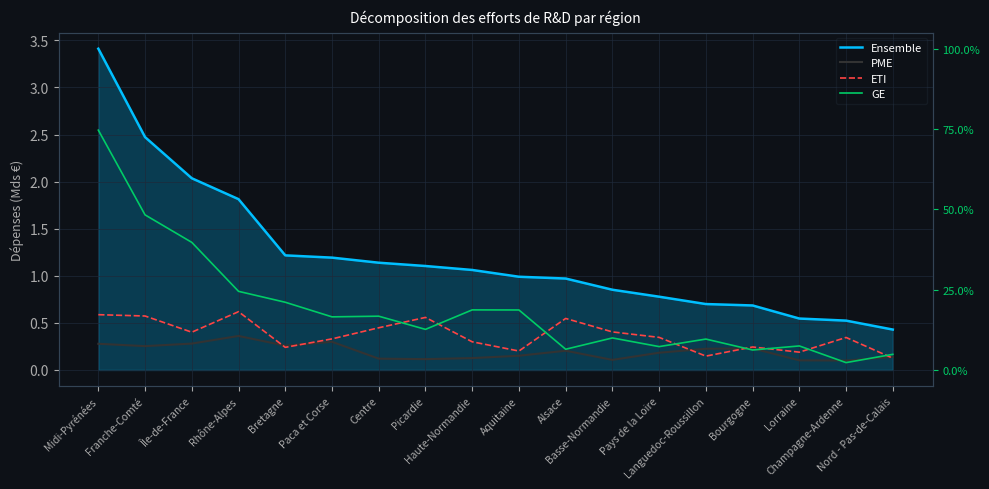

What is the value of the ETI point at the 3rd from the left?

0.4